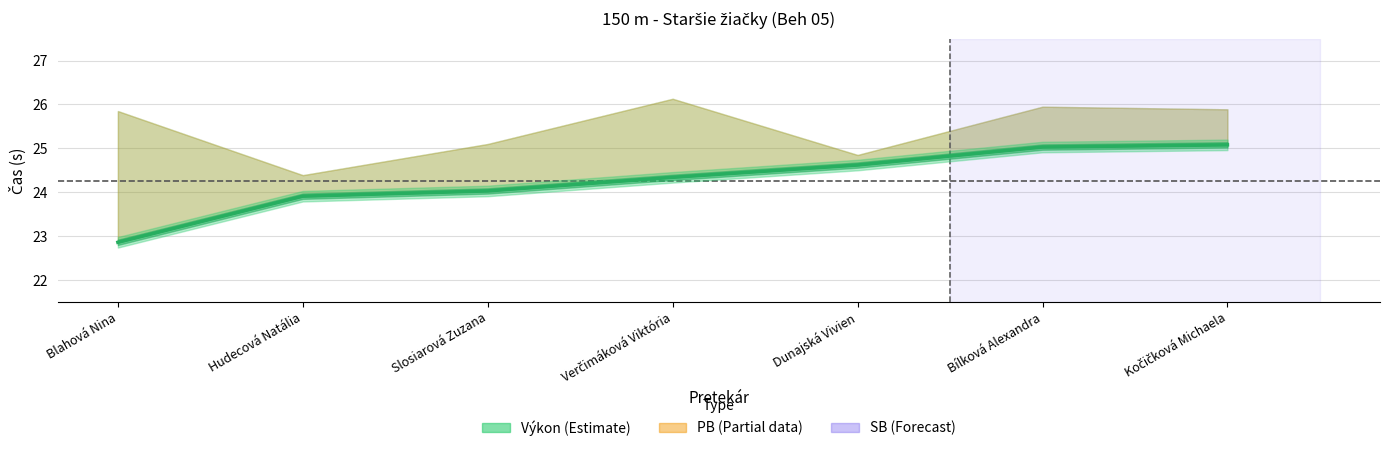

Reading left to right, what are all the values shown in this chart?

Blahová Nina=22.9	Hudecová Natália=23.9	Slosiarová Zuzana=24.0	Verčimáková Viktória=24.3	Dunajská Vivien=24.6	Bílková Alexandra=25.0	Kočičková Michaela=25.1